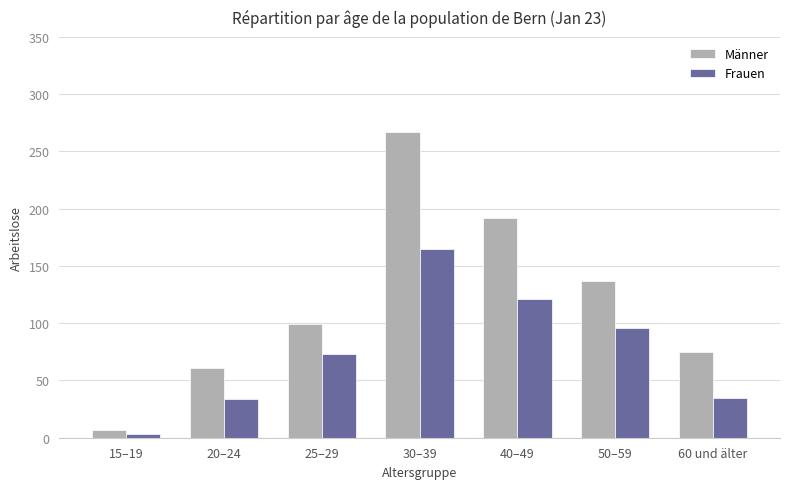

What is the total value across all series at 50–59?

233